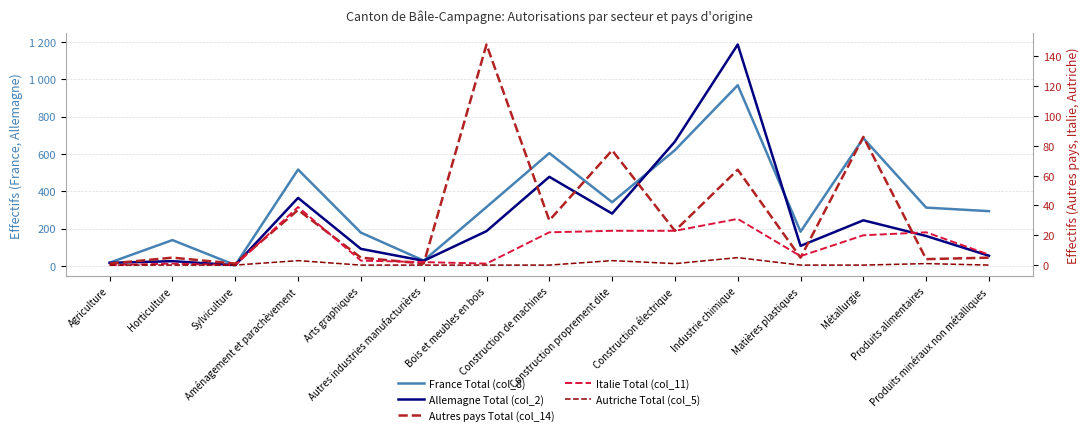

What is the spread (max minus min) of values at Agriculture?

17